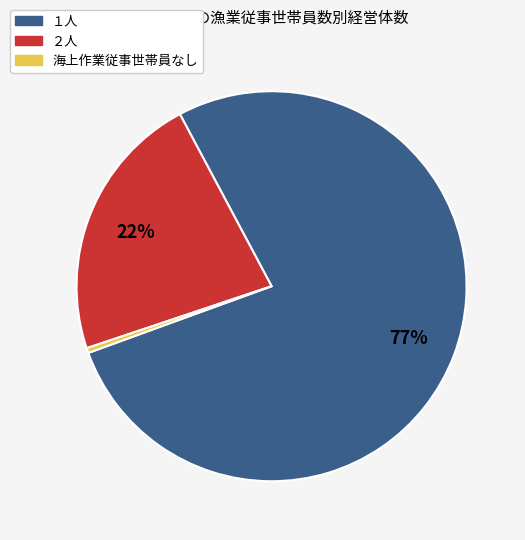

Rank the categories by value from lowest to highest.

海上作業従事世帯員なし, ２人, １人